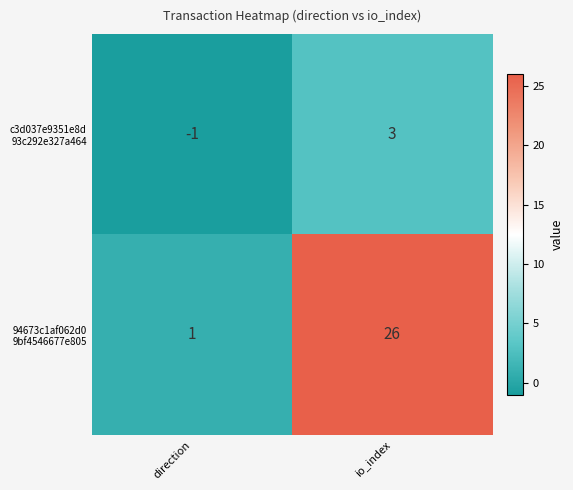

What is the maximum value shown in the chart?

26